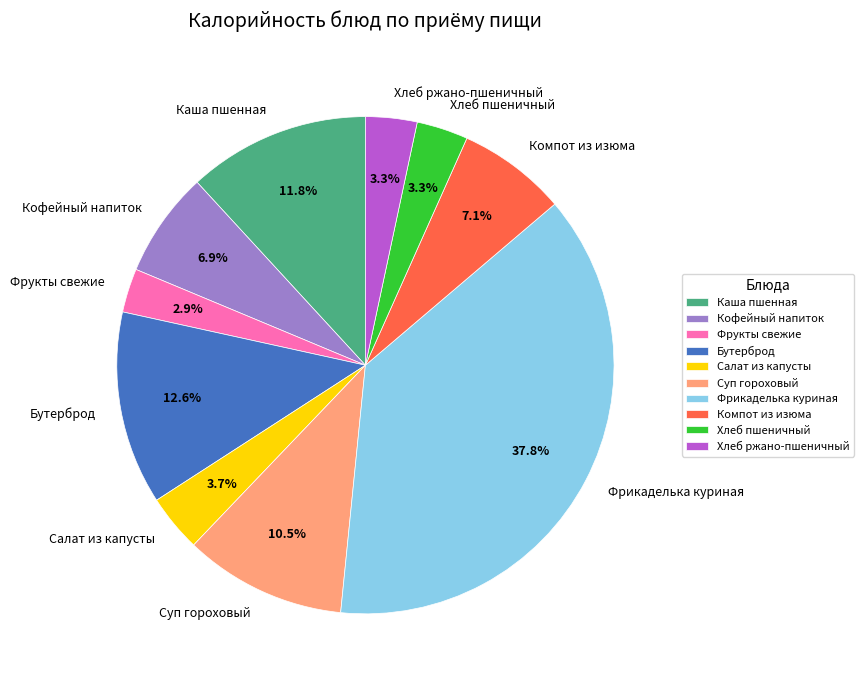

How many segments does this pie chart have?

10